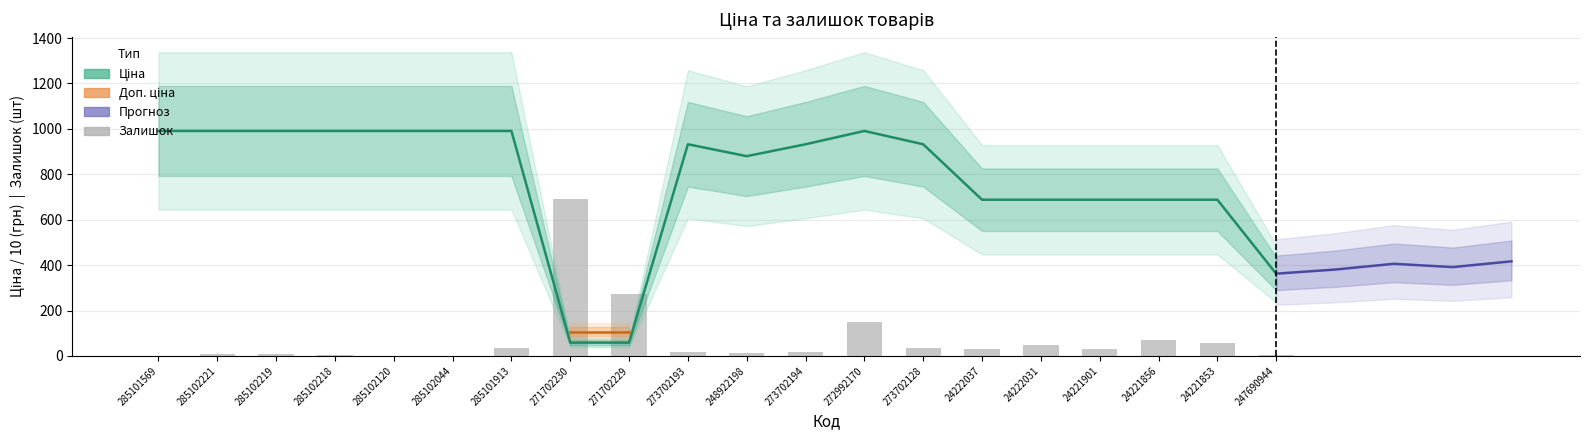

At which category is the sum across all series the highest?

272992170